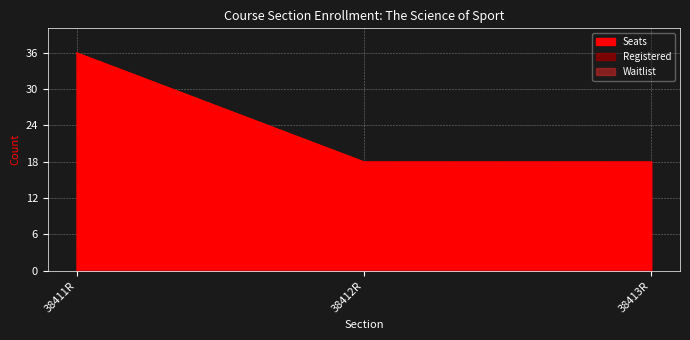

The Registered series shows 0 at 38412R. True or false?

True